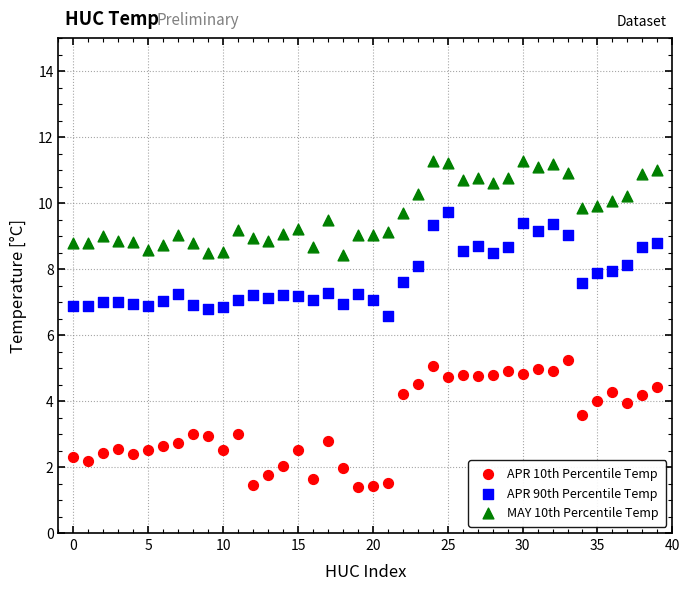

Which series has the largest Y range (max minus min)?

APR 10th Percentile Temp